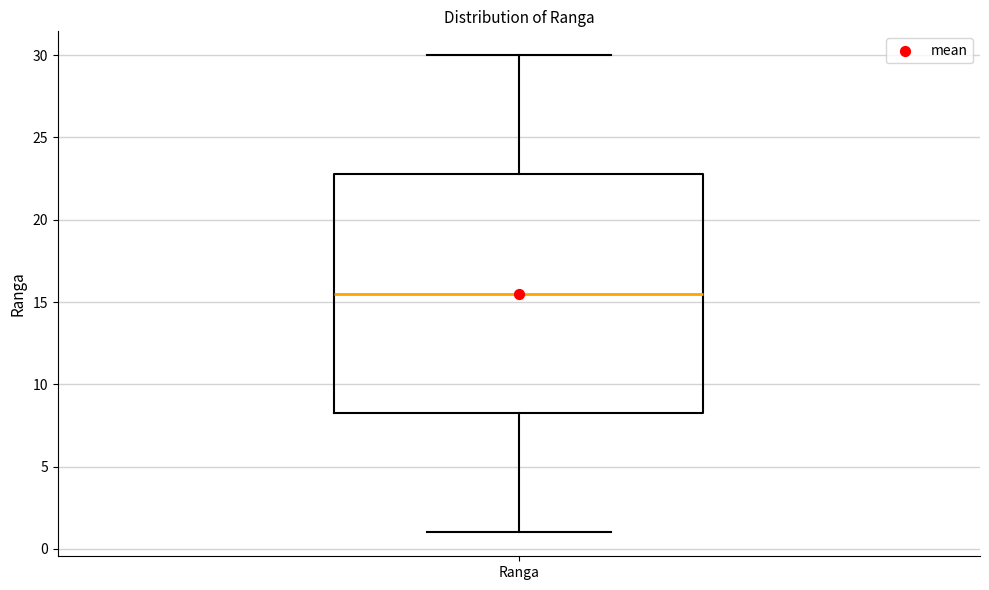

Read this box plot against the y-axis: the position of the median line, the range covered by the box, and the ends of both whiskers. The values are not printed on the chart, so give them approximately, as read against the axis.

median 15.5, box 8.5 to 23.0, whiskers 1.0 to 30.0